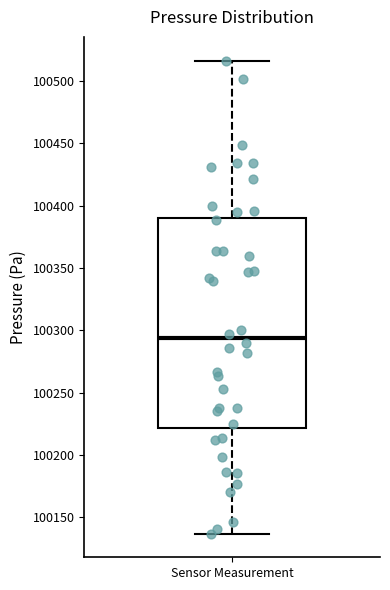

Transcribe this box plot: give where the median line is, the range the box spans, and where the two whiskers end, as read against the y-axis. The values are not printed on the chart, so give them approximately, as read against the axis.

median 100295, box 100220 to 100390, whiskers 100135 to 100515